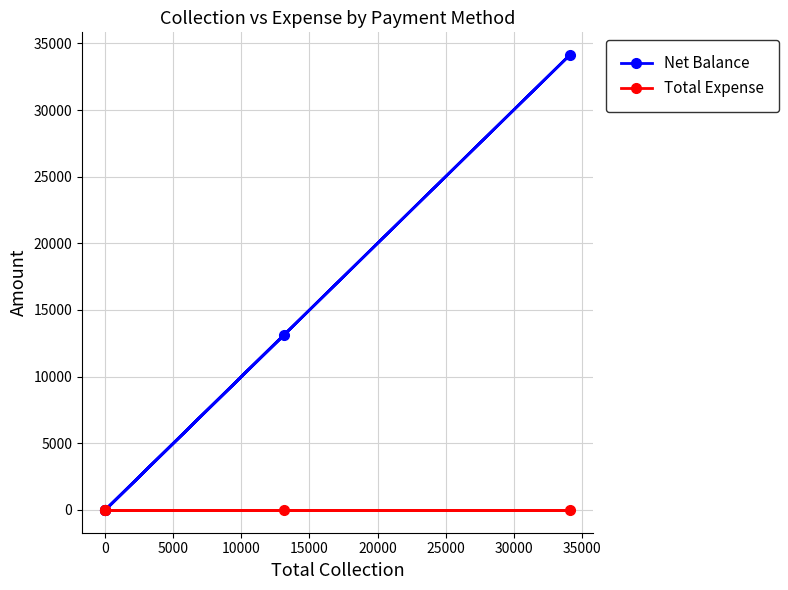

How many data points in Net Balance are above 0?

2